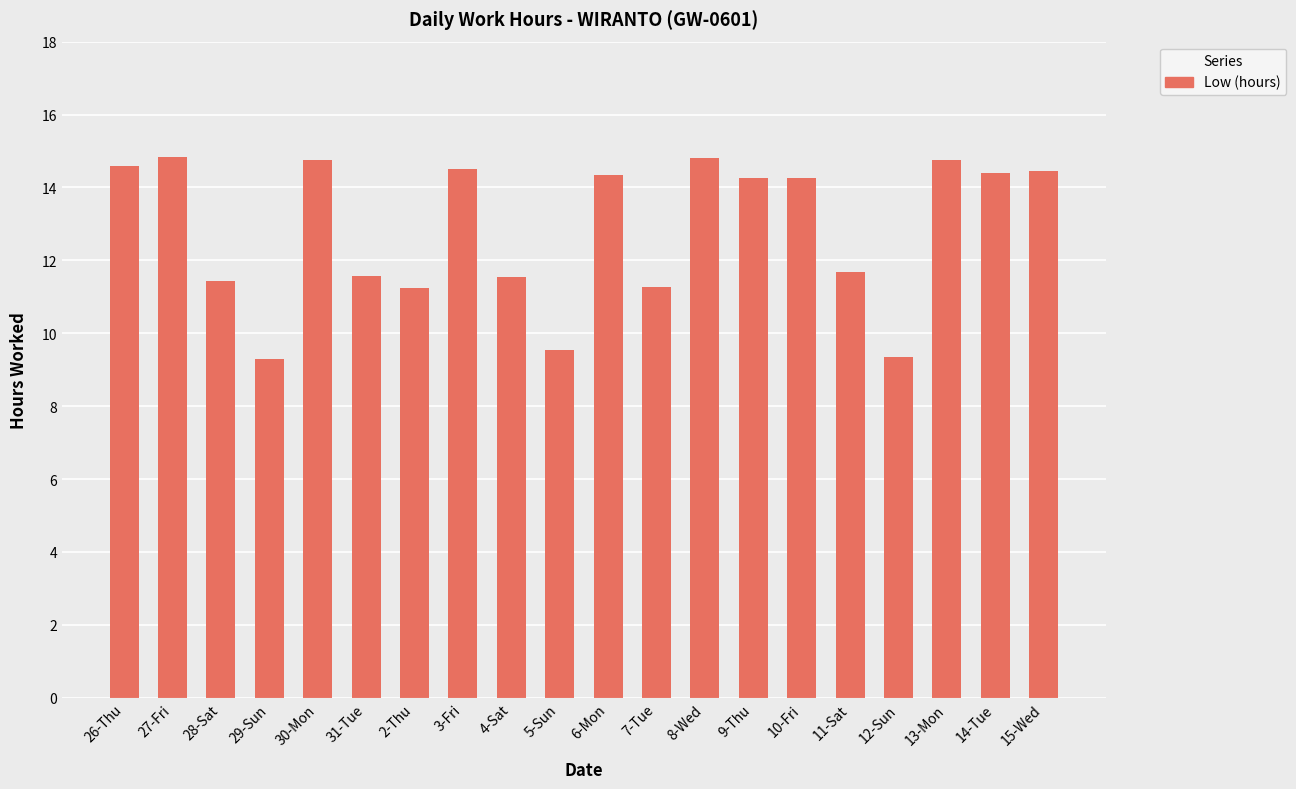

The chart shows a value of 11.6 at 4-Sat. True or false?

True